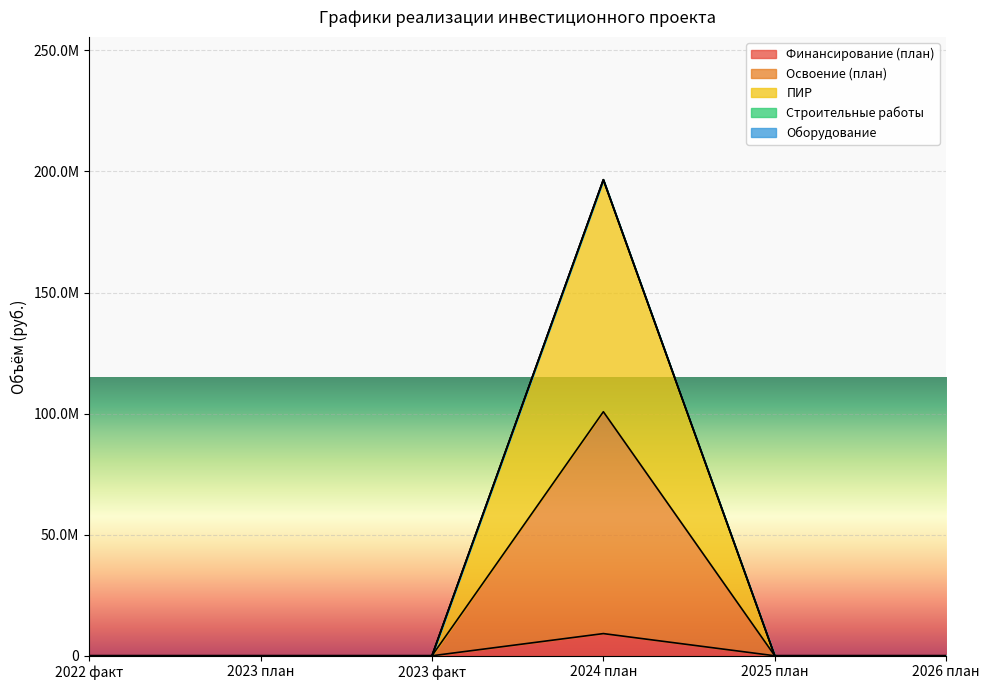

Is the value of Финансирование (план) at 2024 план greater than the value of ПИР at 2025 план?

Yes